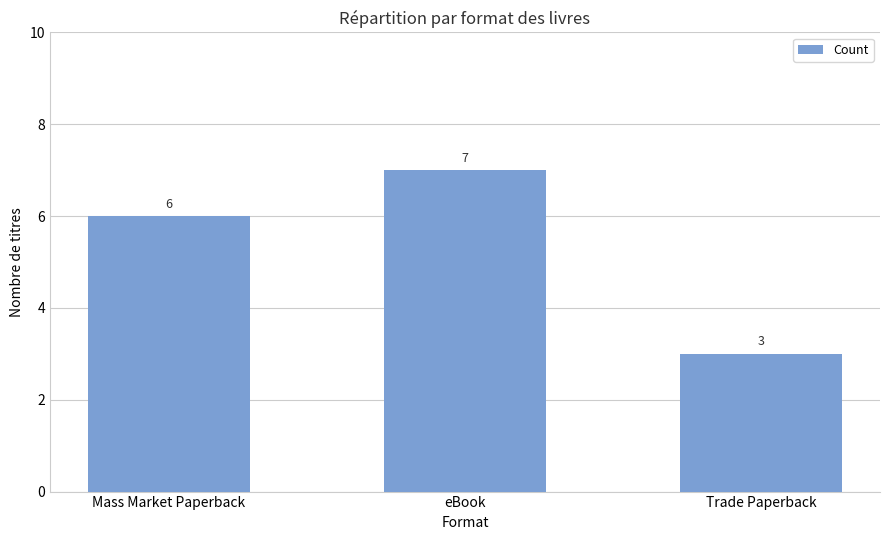

How many values are below 6?

1